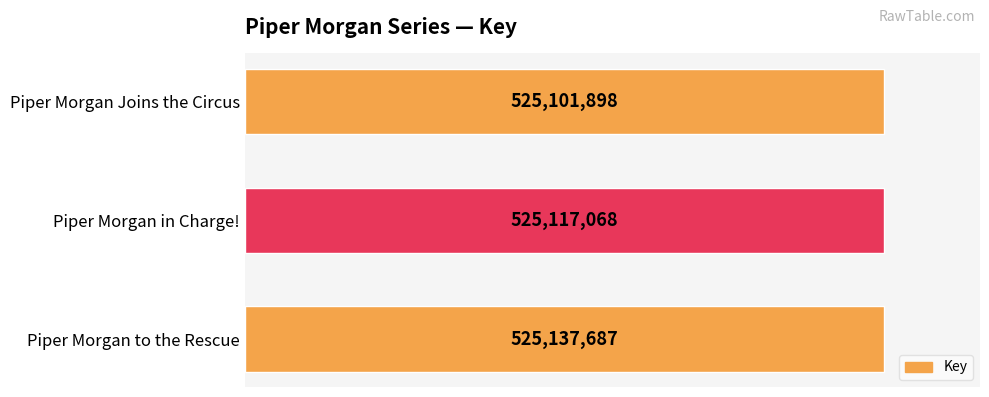

At which label is the value closest to 525119792?

Piper Morgan in Charge!